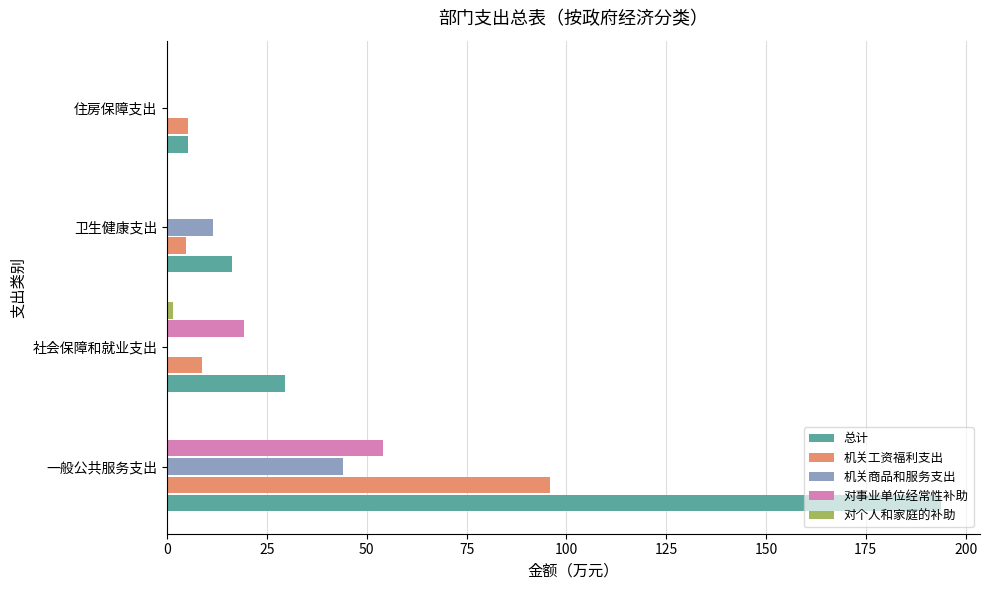

Is the value of 总计 at 社会保障和就业支出 greater than the value of 机关工资福利支出 at 住房保障支出?

Yes